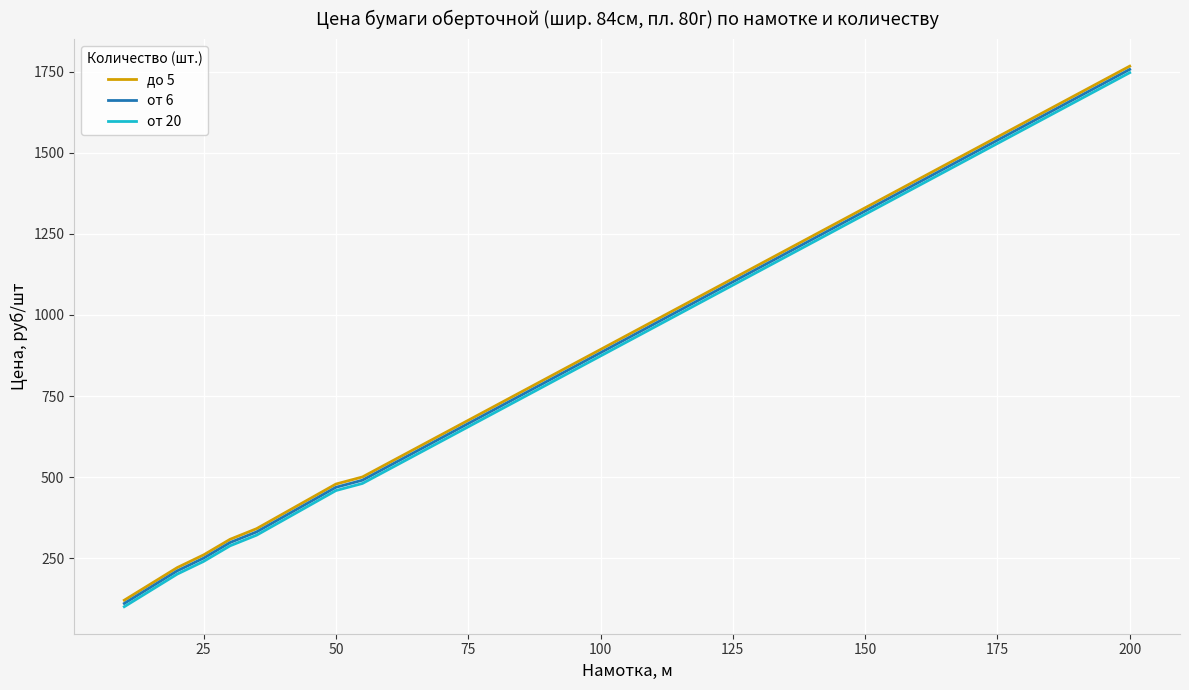

What is the lowest value of the до 5 series?

120.5